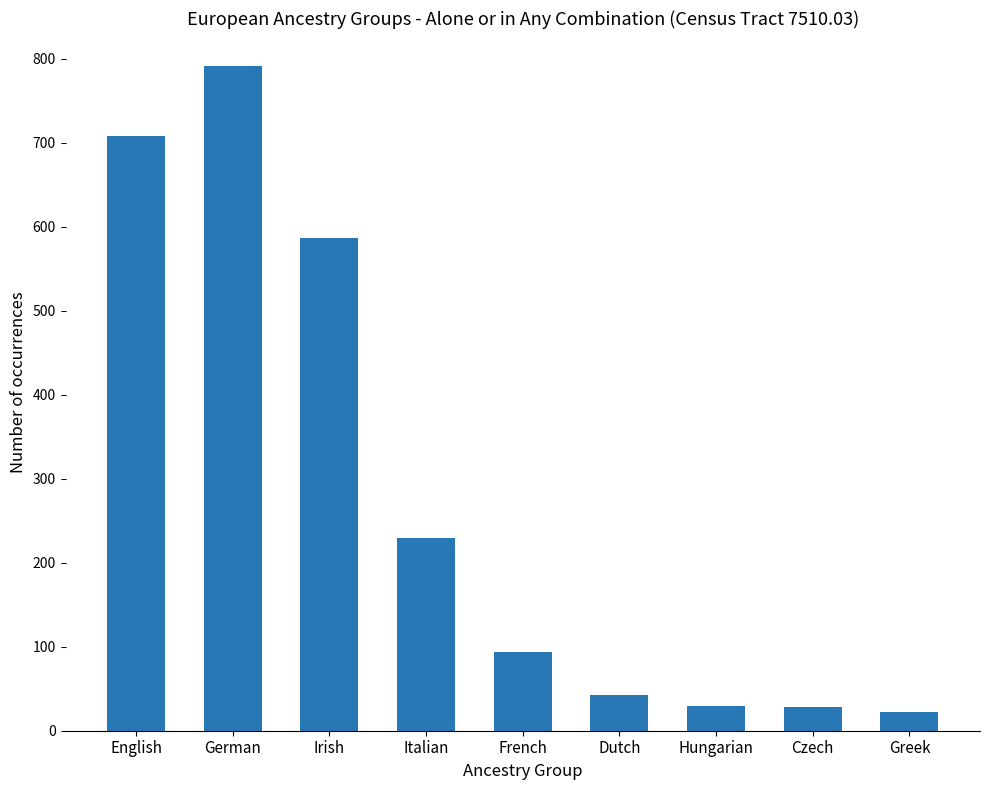

Which label corresponds to the largest value in the chart?

German